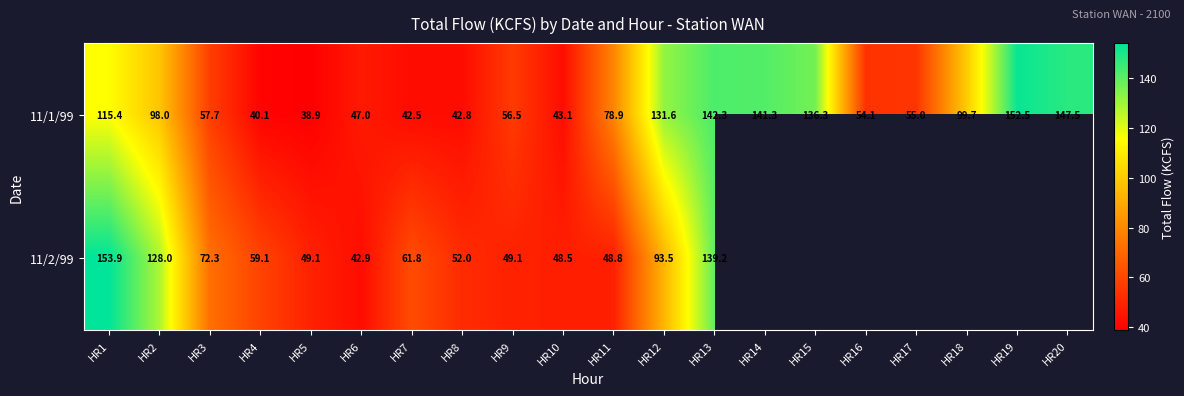

What is the difference between the second highest and minimum values in the 11/1/99 series?

108.6